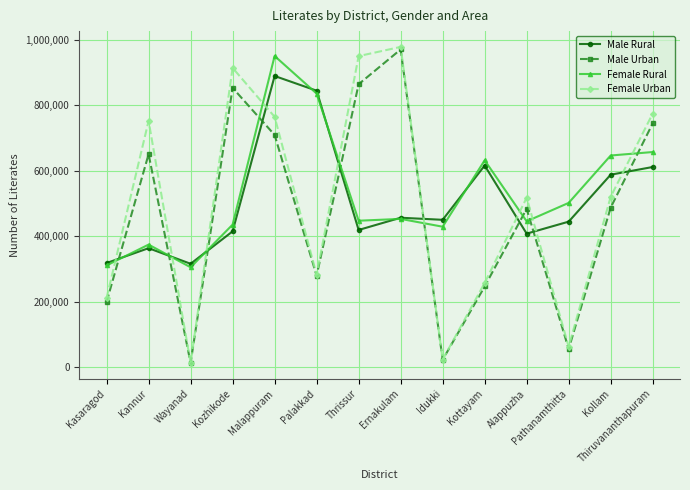

True or false: Male Urban and Male Rural cross at least once.

True